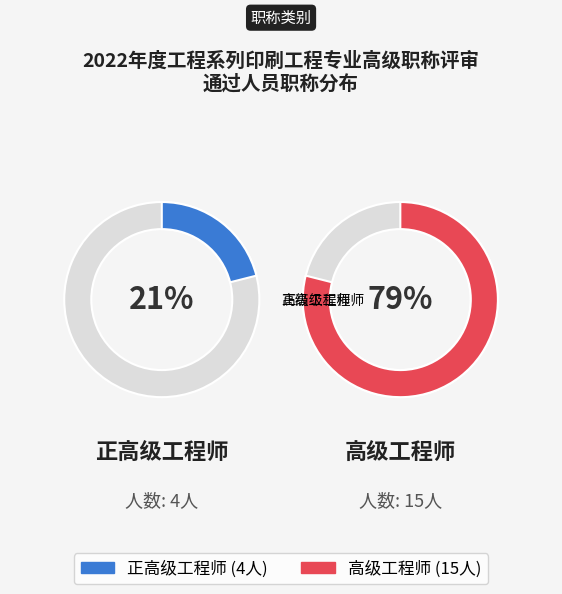

Does 高级工程师 account for over 50% of the chart?

Yes